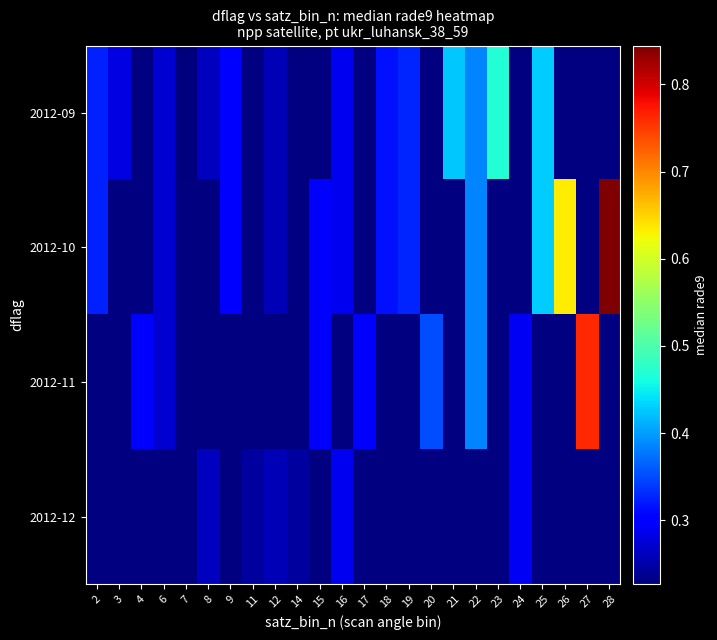

Is the value of 2012-11 at 8 greater than the value of 2012-10 at 19?

No